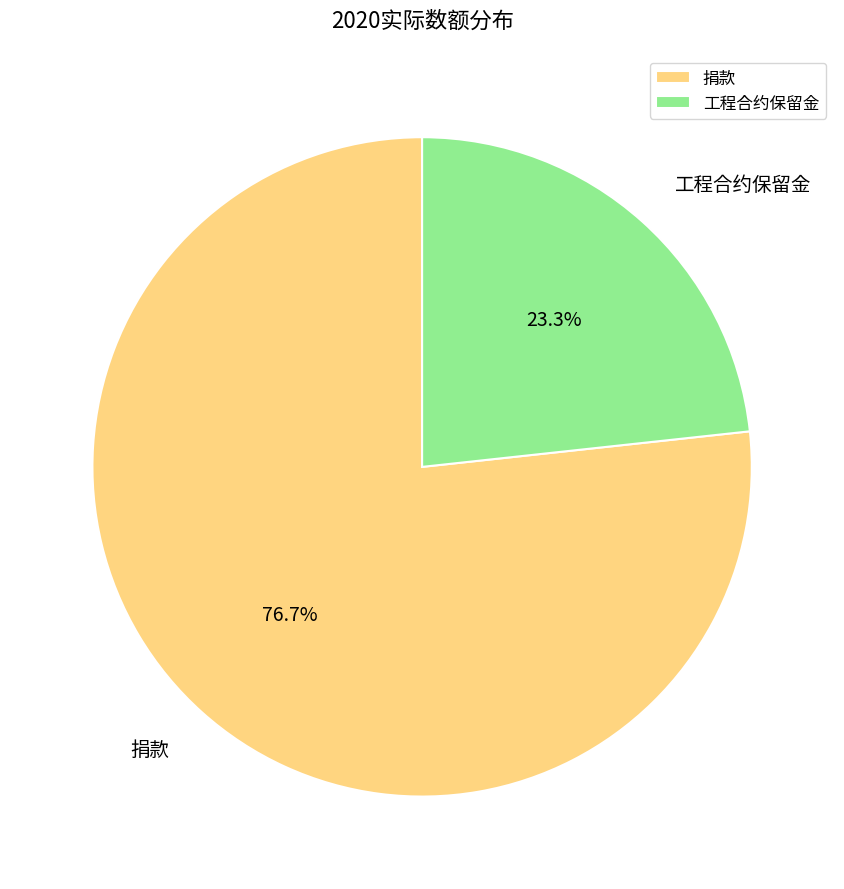

Approximately how many times larger is the value at 捐款 compared to 工程合约保留金?

3.3